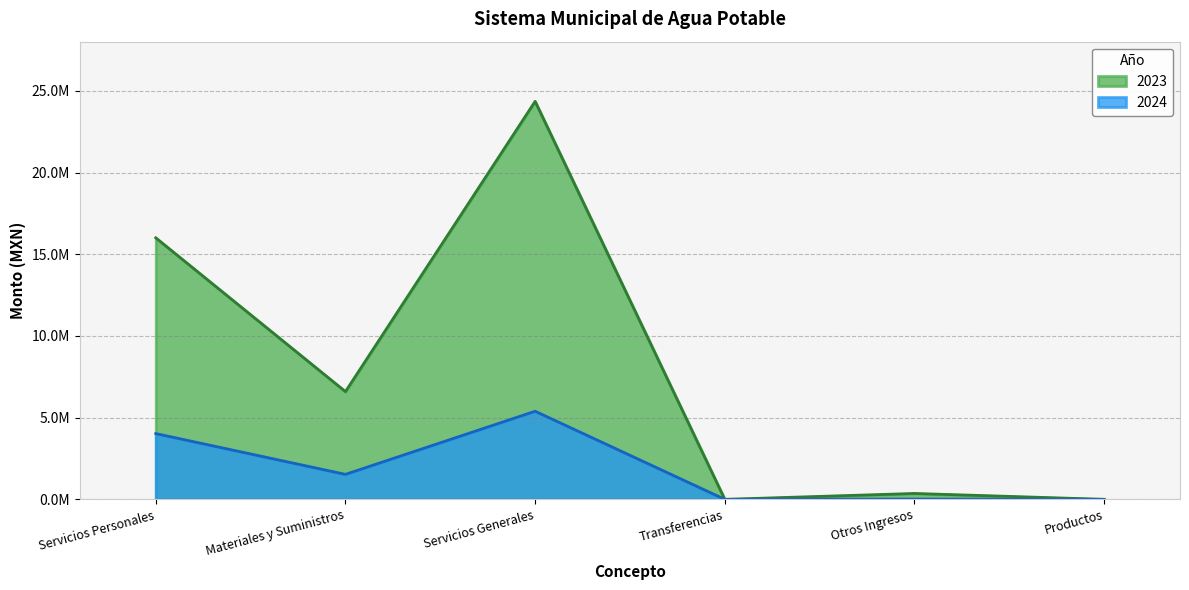

How many interior local peaks does the 2024 series have?

2